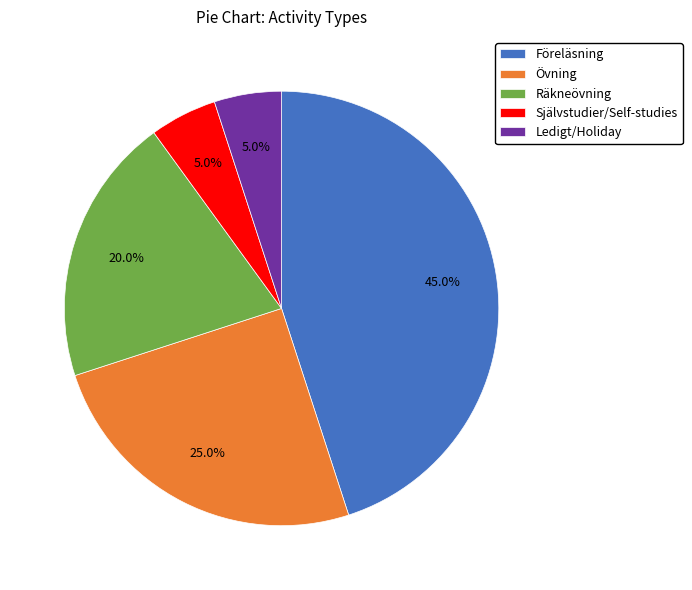

How many segments does this pie chart have?

5